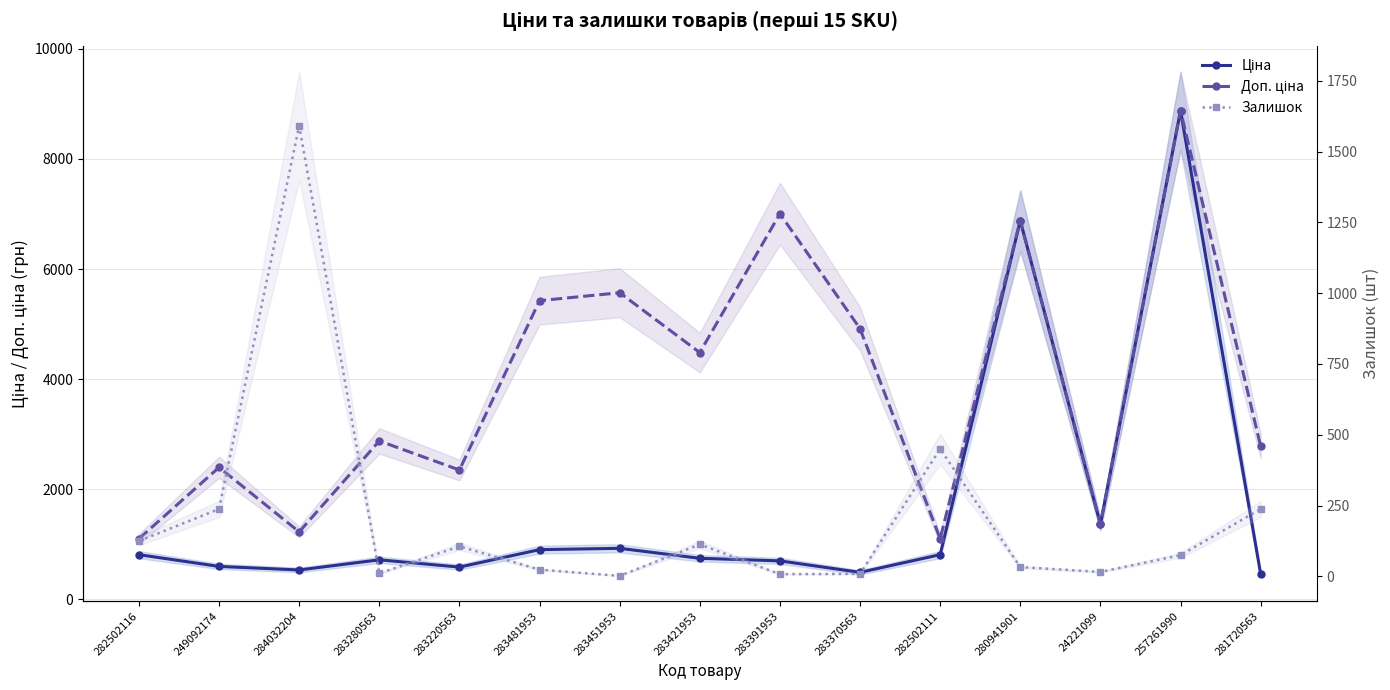

Reading left to right, extract all data points from this chart.

Ціна: 282502116=813.0	249092174=599.7	284032204=535.4	283280563=719.6	283220563=587.7	283481953=904.3	283451953=928.3	283421953=747.2	283391953=700.4	283370563=491.7	282502111=813.0	280941901=6879.5	24221099=1366.3	257261990=8874.6	281720563=464.1
Доп. ціна: 282502116=1101.8	249092174=2398.7	284032204=1227.2	283280563=2878.5	283220563=2350.8	283481953=5425.9	283451953=5569.9	283421953=4483.2	283391953=7004.3	283370563=4917.4	282502111=1101.8	280941901=6879.5	24221099=1366.0	257261990=8874.6	281720563=2784.9
Залишок: 282502116=125.0	249092174=238.0	284032204=1591.0	283280563=11.0	283220563=106.0	283481953=24.0	283451953=2.0	283421953=113.0	283391953=8.0	283370563=9.0	282502111=450.0	280941901=33.0	24221099=16.0	257261990=75.0	281720563=238.0